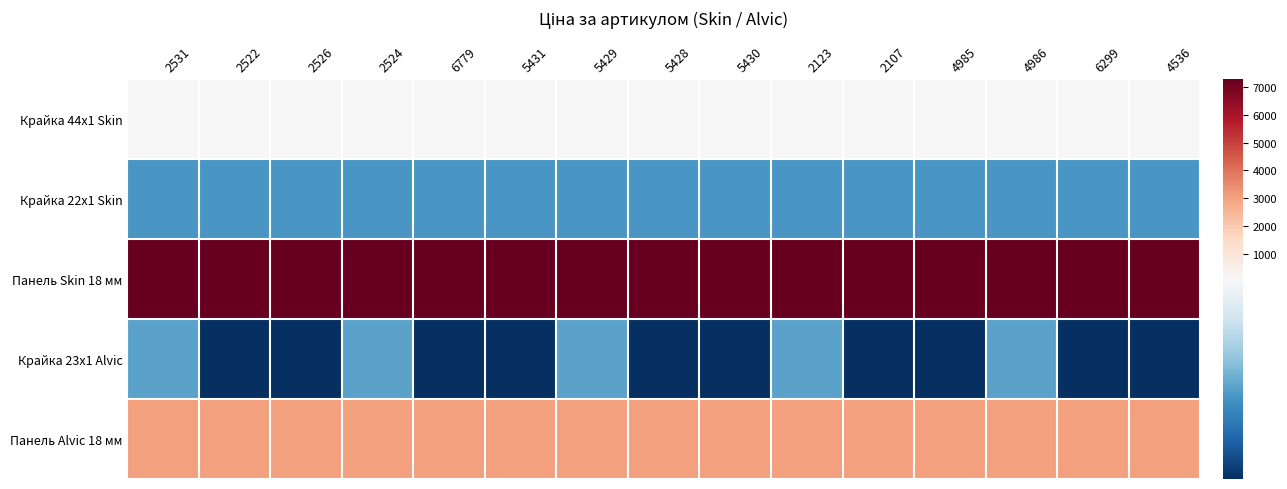

Reading left to right, extract all data points from this chart.

Крайка 44x1 Skin: 2531=109.0	2522=109.0	2526=109.0	2524=109.0	6779=109.0	5431=109.0	5429=109.0	5428=109.0	5430=109.0	2123=109.0	2107=109.0	4985=109.0	4986=109.0	6299=109.0	4536=109.0
Крайка 22x1 Skin: 2531=54.5	2522=54.5	2526=54.5	2524=54.5	6779=54.5	5431=54.5	5429=54.5	5428=54.5	5430=54.5	2123=54.5	2107=54.5	4985=54.5	4986=54.5	6299=54.5	4536=54.5
Панель Skin 18 мм: 2531=7258.9	2522=7258.9	2526=7258.9	2524=7258.9	6779=7258.9	5431=7258.9	5429=7258.9	5428=7258.9	5430=7258.9	2123=7258.9	2107=7258.9	4985=7258.9	4986=7258.9	6299=7258.9	4536=7258.9
Крайка 23x1 Alvic: 2531=58.5	2522=15.2	2526=15.2	2524=58.5	6779=15.2	5431=15.2	5429=58.5	5428=15.2	5430=15.2	2123=58.5	2107=15.2	4985=15.2	4986=58.5	6299=15.2	4536=15.2
Панель Alvic 18 мм: 2531=3017.6	2522=3017.6	2526=3017.6	2524=3017.6	6779=3017.6	5431=3017.6	5429=3017.6	5428=3017.6	5430=3017.6	2123=3017.6	2107=3017.6	4985=3017.6	4986=3017.6	6299=3017.6	4536=3017.6